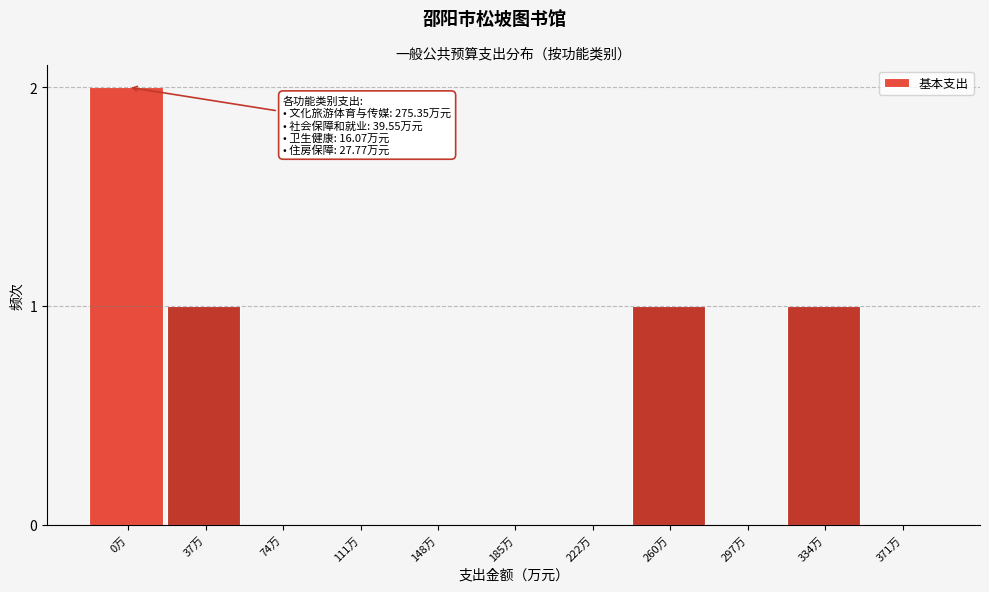

Reading left to right, transcribe all the data shown in this chart.

0万=2	37万=1	74万=0	111万=0	148万=0	185万=0	222万=0	260万=1	297万=0	334万=1	371万=0